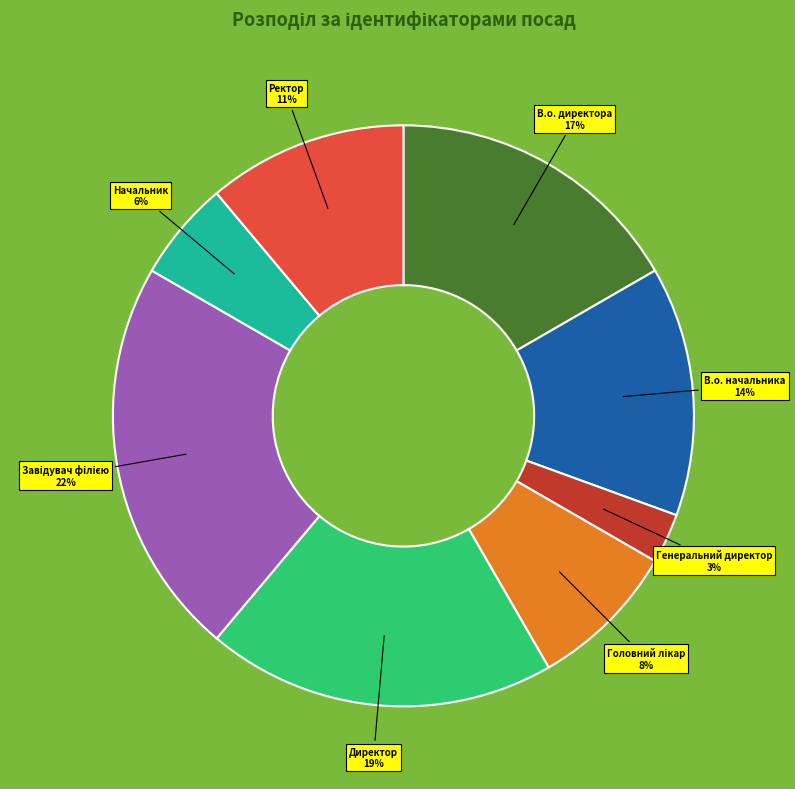

Count the number of slices in the pie.

8